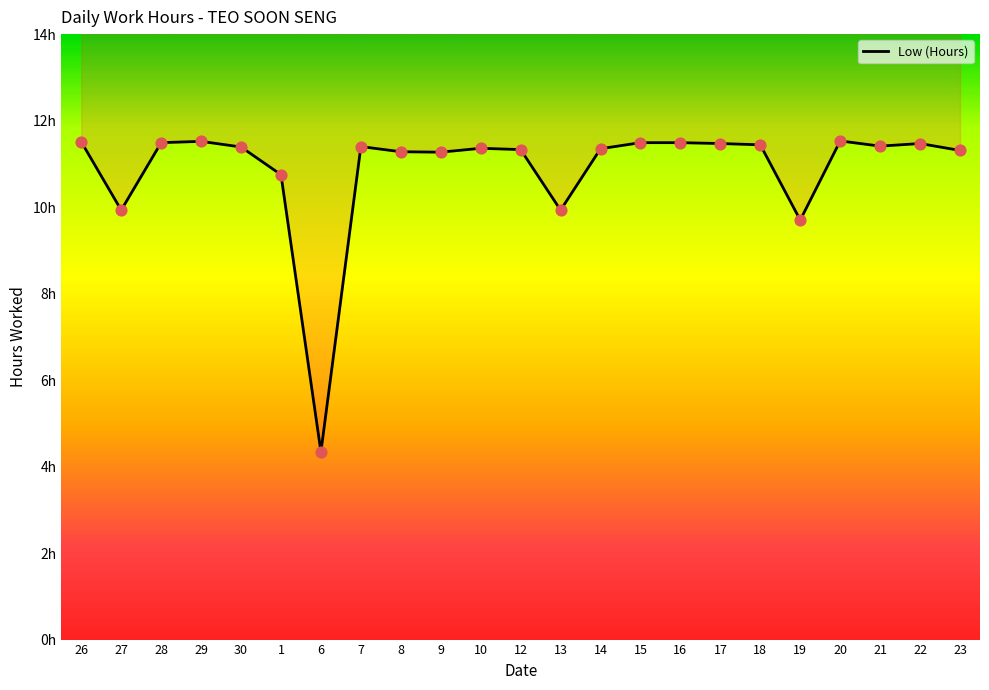

Approximately how many times larger is the value at 15 compared to 29?

1.0